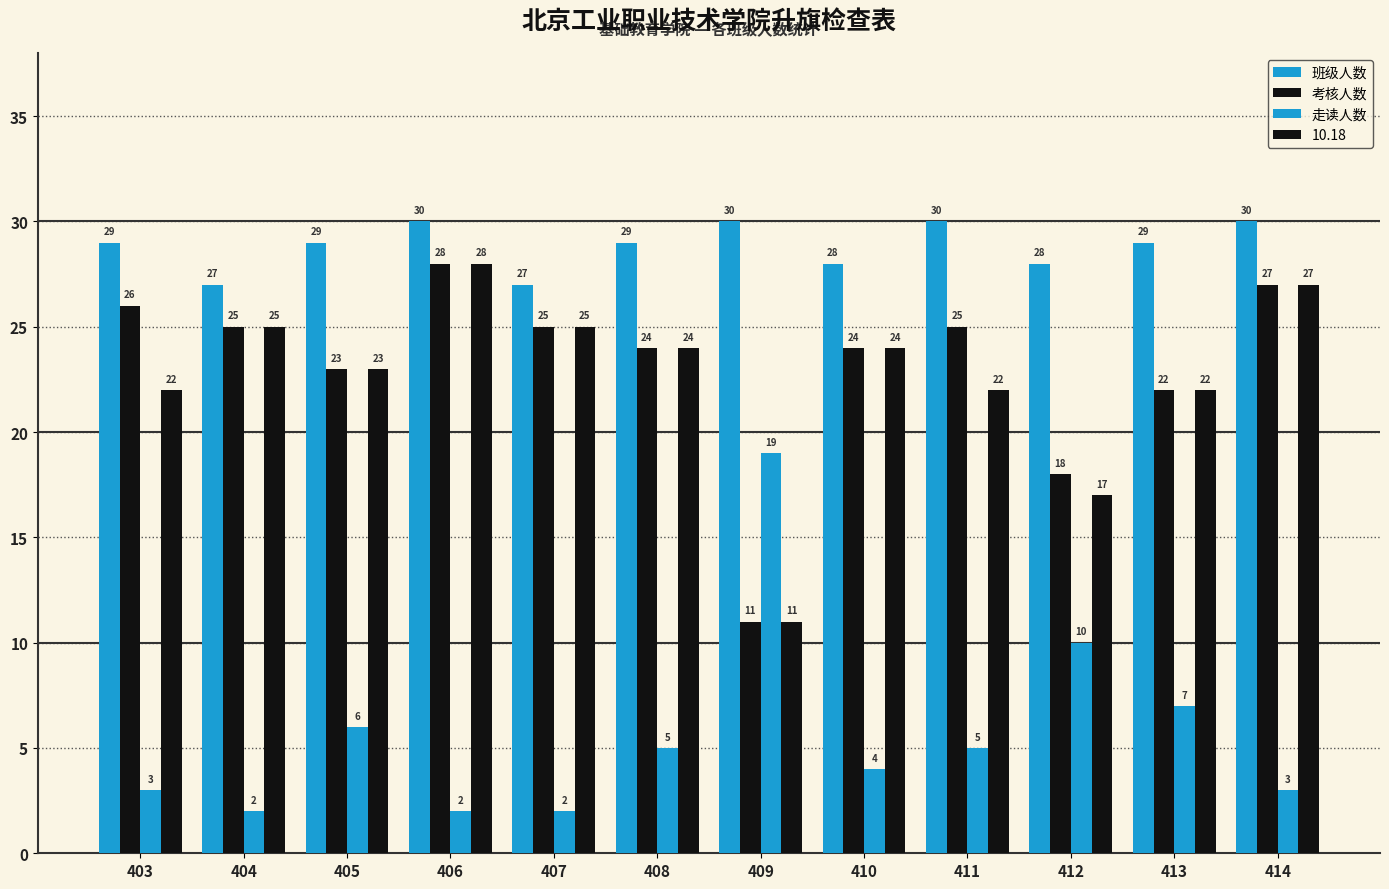

How many bars are there in each group?

4